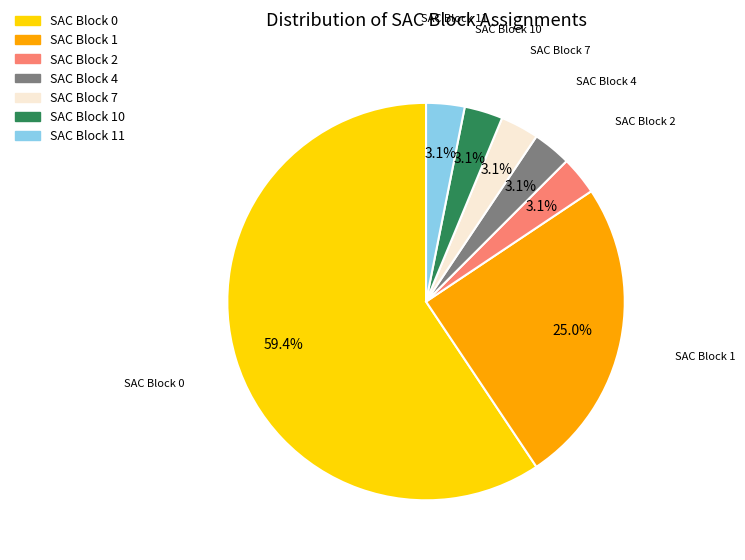

Is there any slice that represents more than half of the pie?

Yes